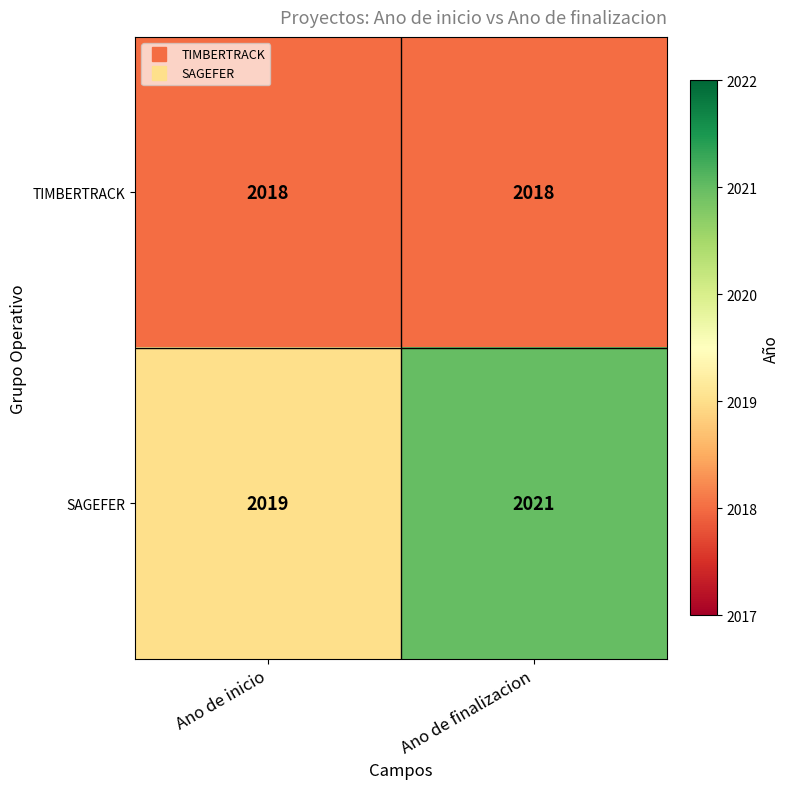

The TIMBERTRACK series shows 967 at Ano de finalizacion. True or false?

False